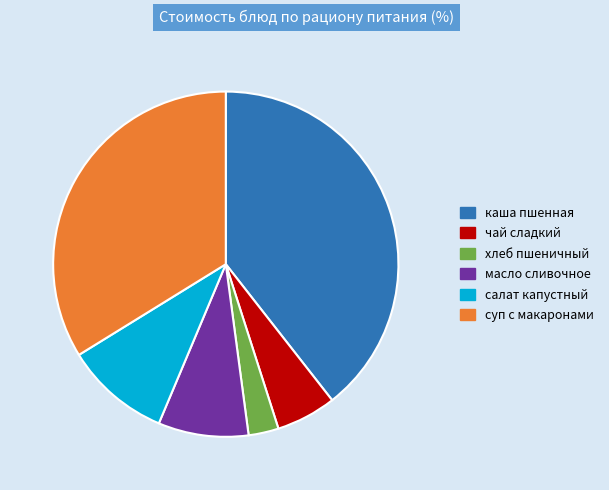

Is there a majority slice in this chart?

No